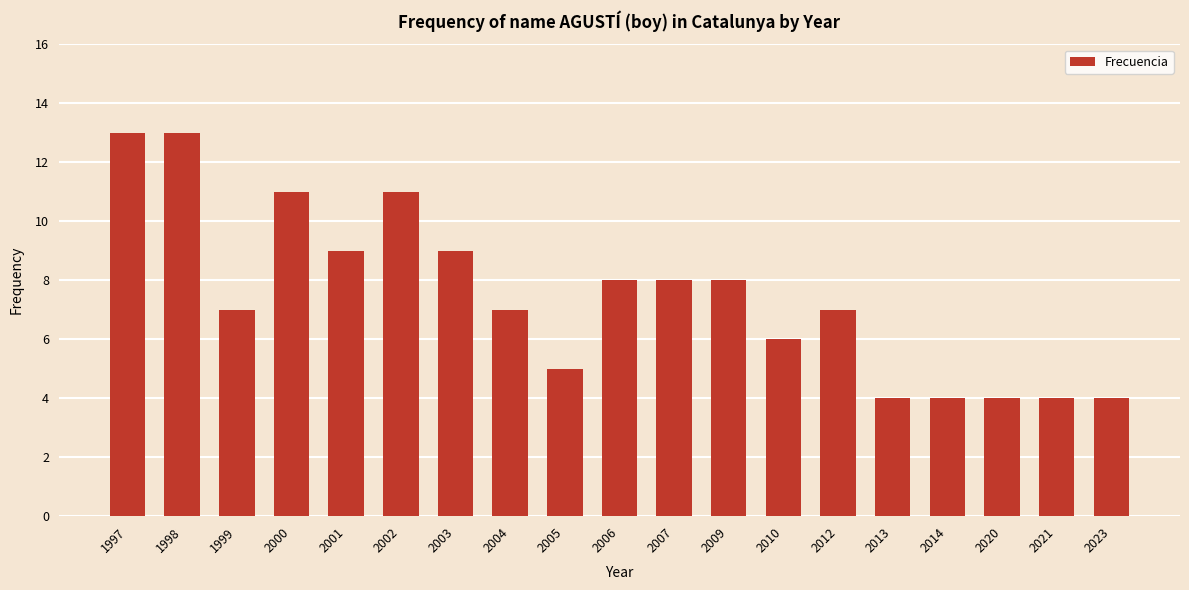

What is the change in value from 2007 to 2013?

-4